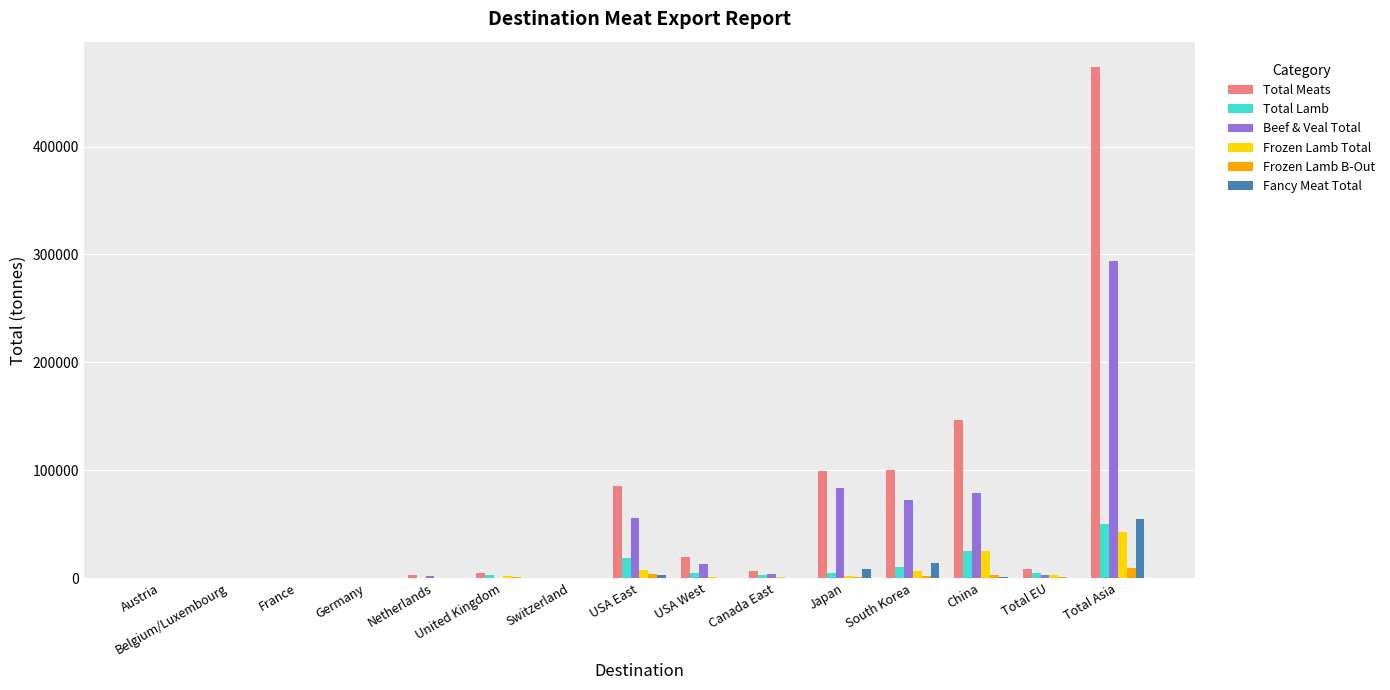

True or false: Fancy Meat Total has a value of 72.6 at Total EU.

True